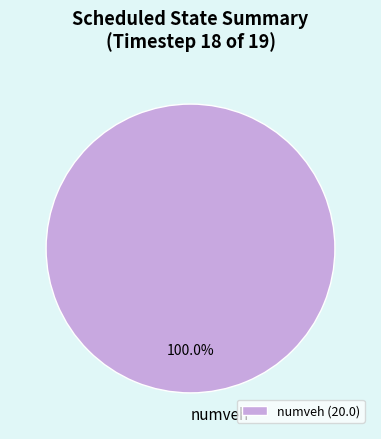

Count the number of slices in the pie.

1